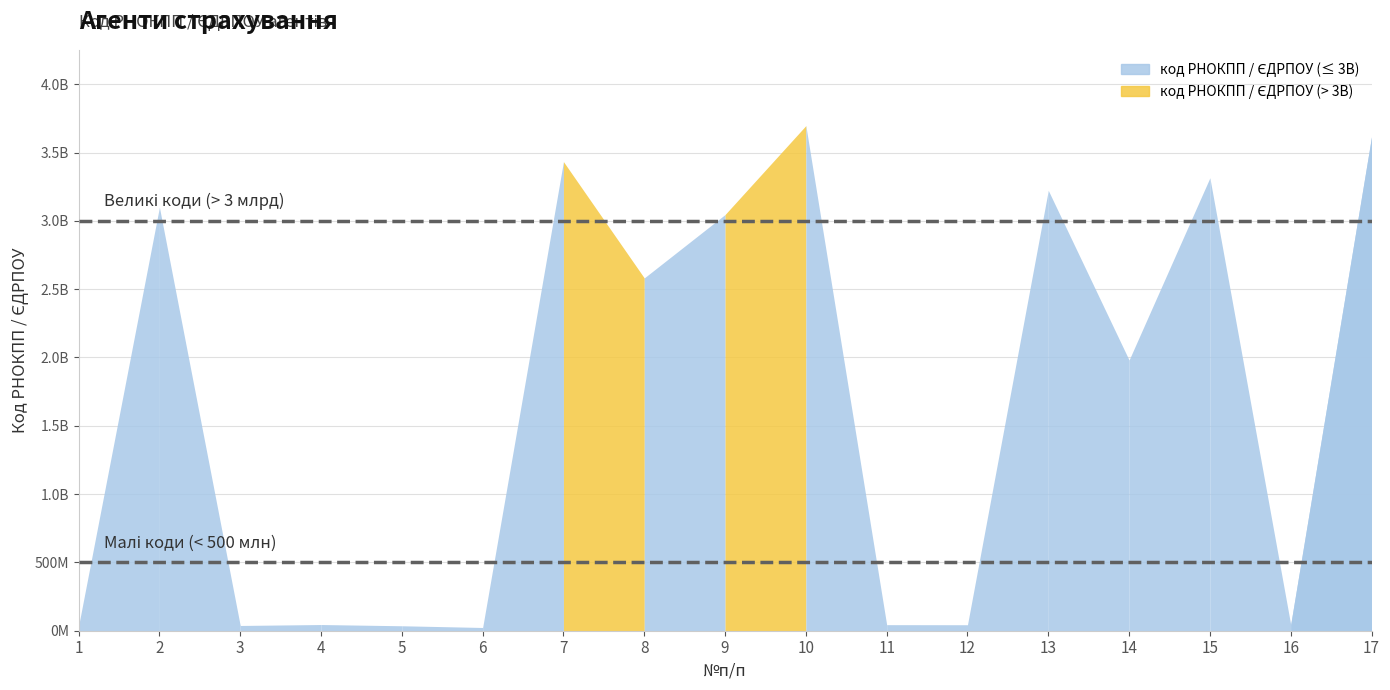

What is the value of the 8th point from the left?

2582212607